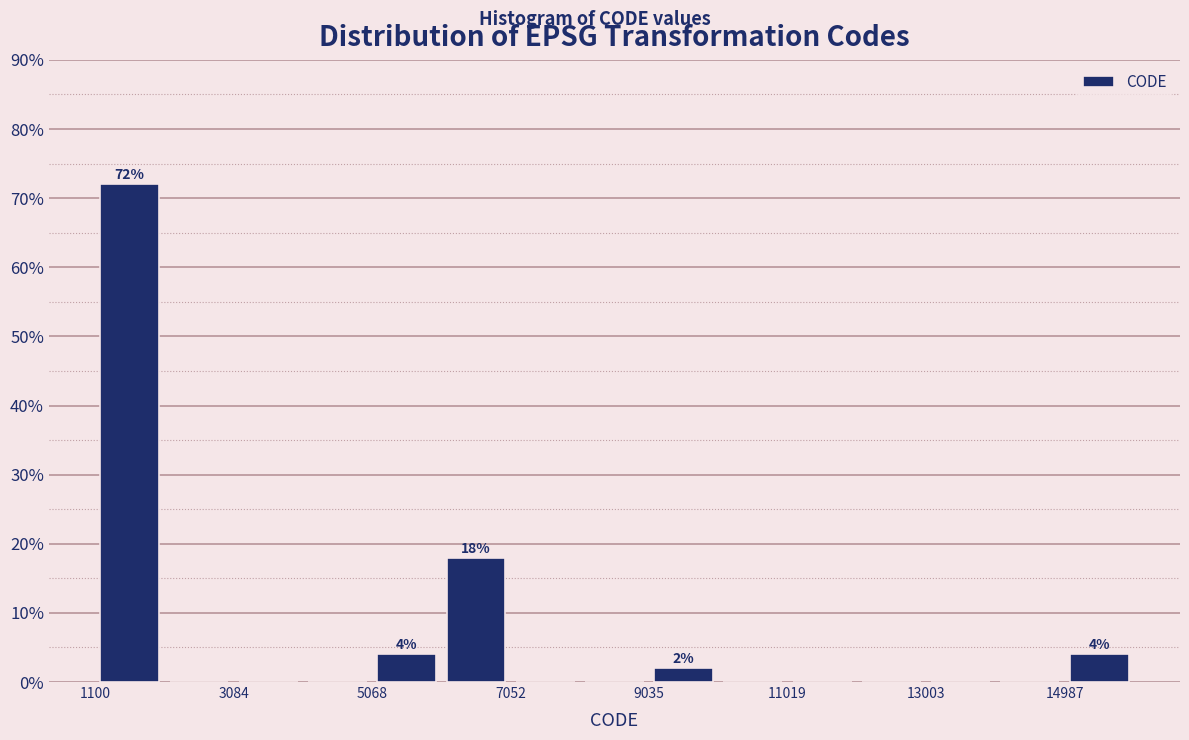

Which range on the x-axis has the tallest bar?

1200 to 2000